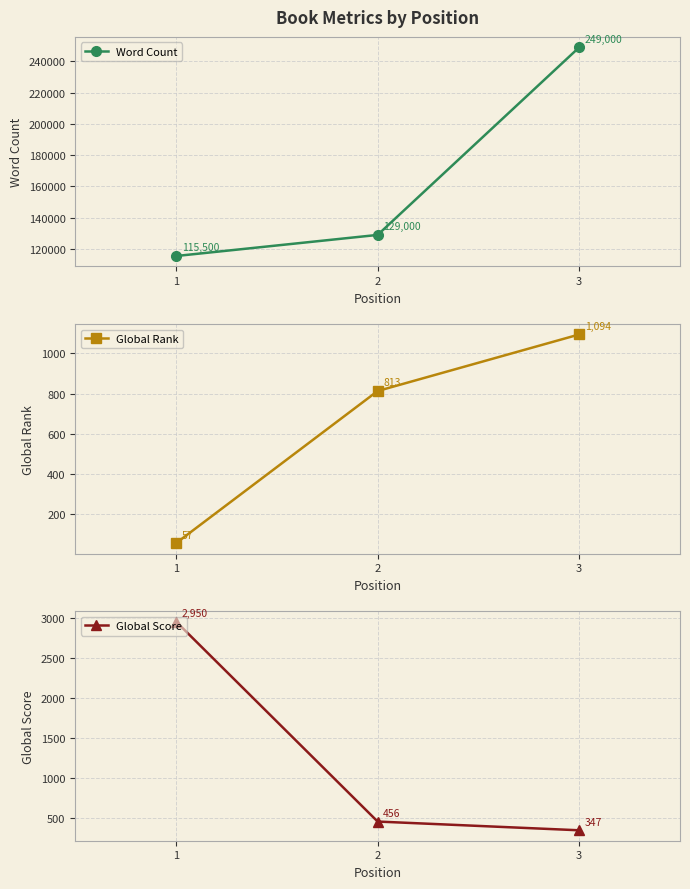

What is the average value of the Global Score series?

1251